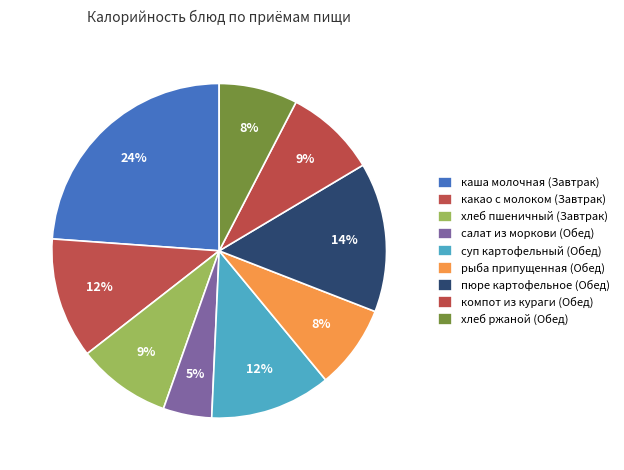

What is the largest slice in the pie chart?

каша молочная (Завтрак)